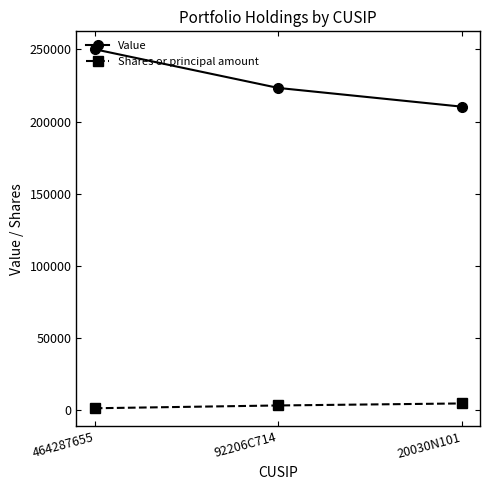

Which series has the widest spread of values?

Value